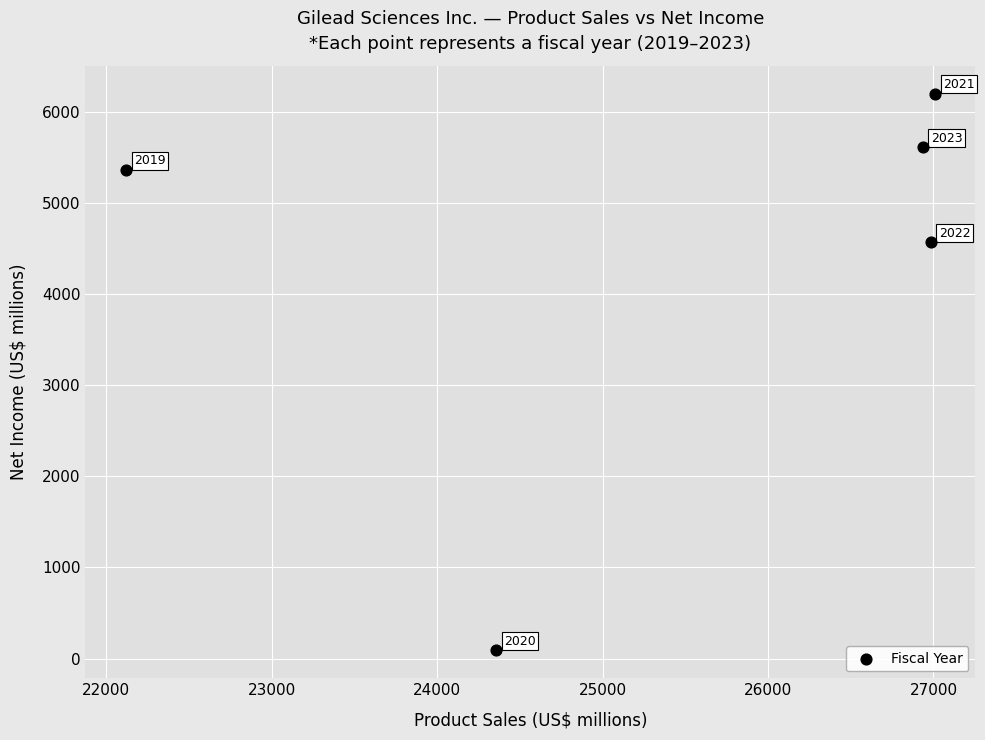

What is the range of X values (max minus min)?

4889